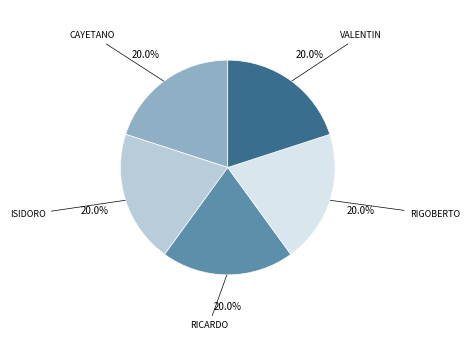

Does any single category account for the majority?

No